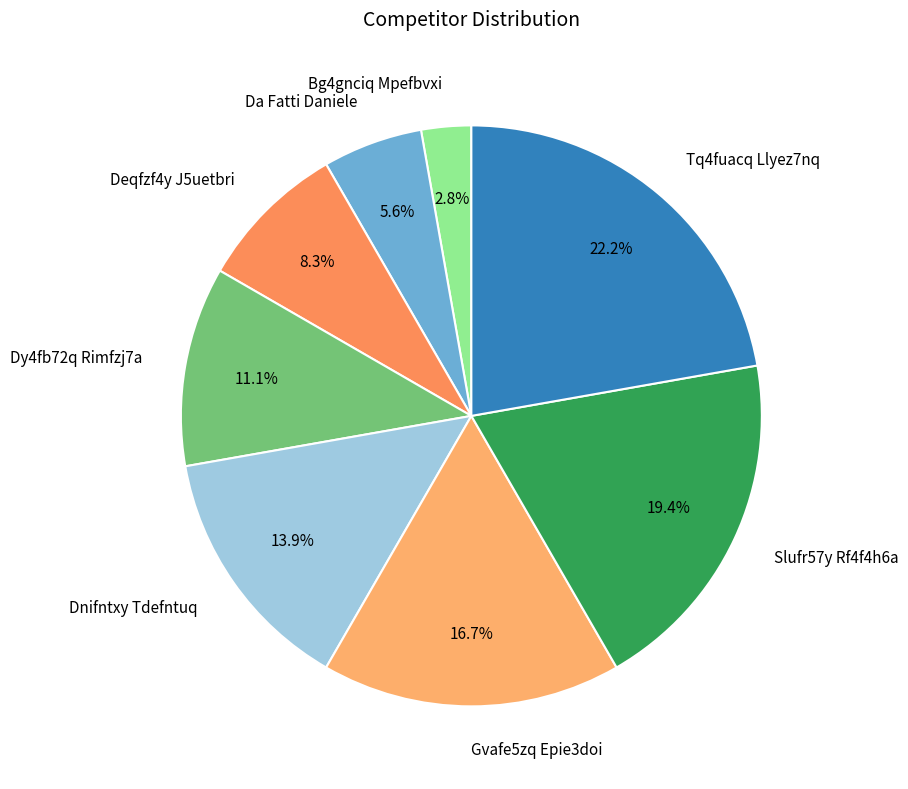

Rank the categories by value from lowest to highest.

Bg4gnciq Mpefbvxi, Da Fatti Daniele, Deqfzf4y J5uetbri, Dy4fb72q Rimfzj7a, Dnifntxy Tdefntuq, Gvafe5zq Epie3doi, Slufr57y Rf4f4h6a, Tq4fuacq Llyez7nq